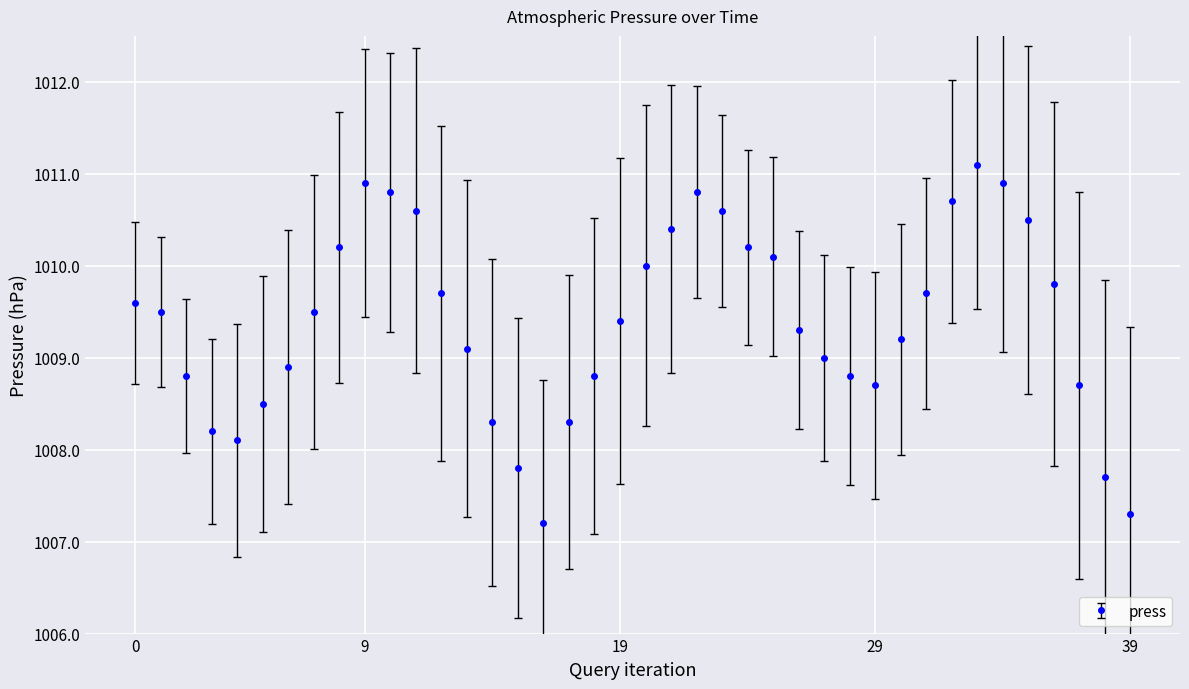

Reading right to left, what are all the values shown in this chart?

1007.3	1007.7	1008.7	1009.8	1010.5	1010.9	1011.1	1010.7	1009.7	1009.2	1008.7	1008.8	1009.0	1009.3	1010.1	1010.2	1010.6	1010.8	1010.4	1010.0	1009.4	1008.8	1008.3	1007.2	1007.8	1008.3	1009.1	1009.7	1010.6	1010.8	1010.9	1010.2	1009.5	1008.9	1008.5	1008.1	1008.2	1008.8	1009.5	1009.6